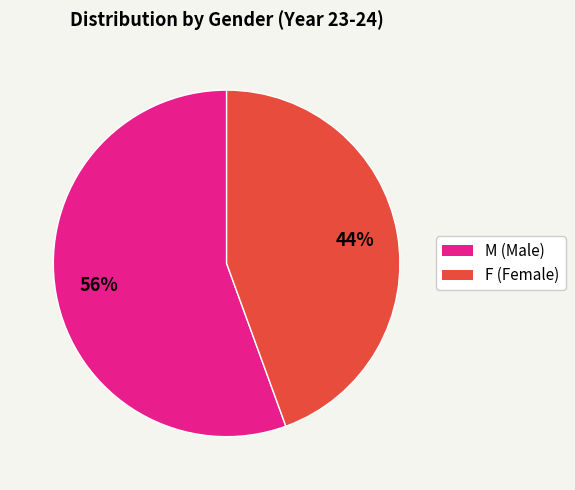

Which has a higher value, F or M?

M